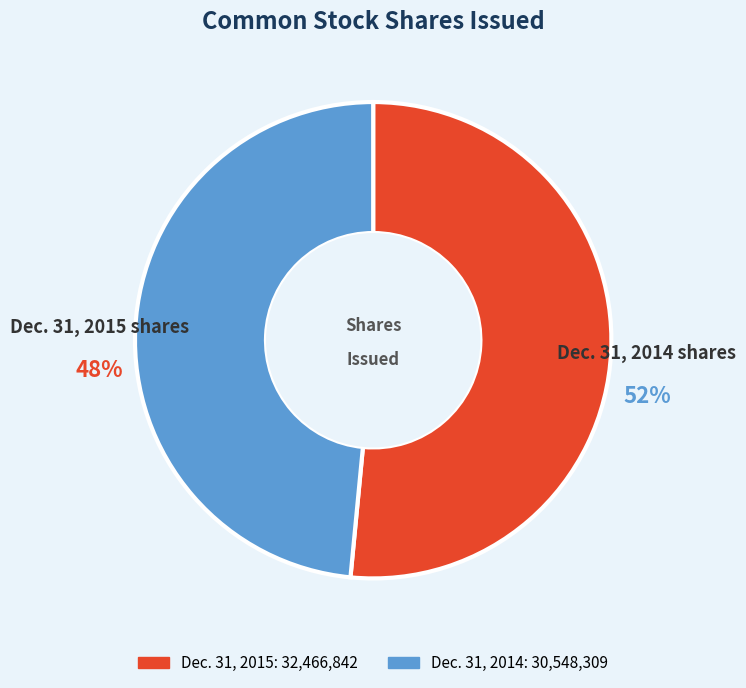

To the nearest percent, what is the average slice percentage?

50%